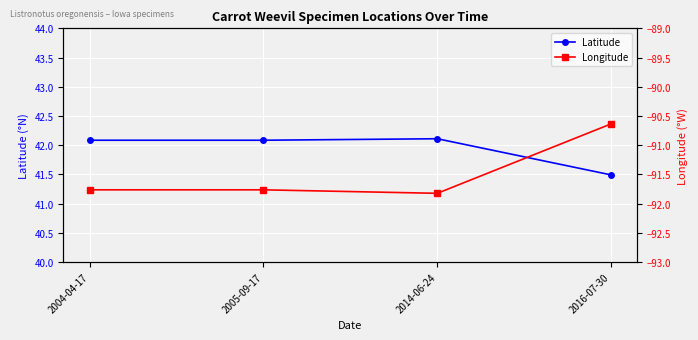

Is this an area chart (filled region under the line)?

No